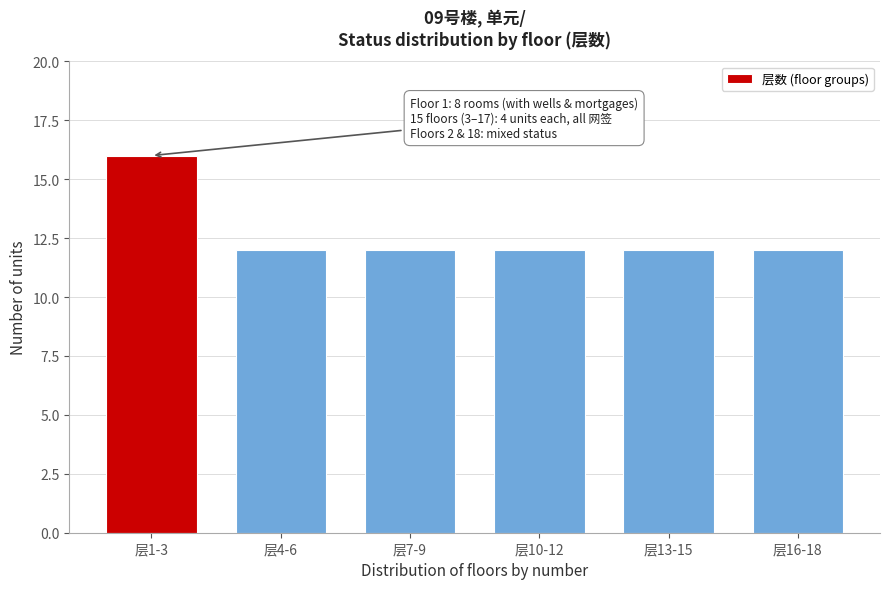

Reading left to right, what are all the values shown in this chart?

层1-3=16	层4-6=12	层7-9=12	层10-12=12	层13-15=12	层16-18=12